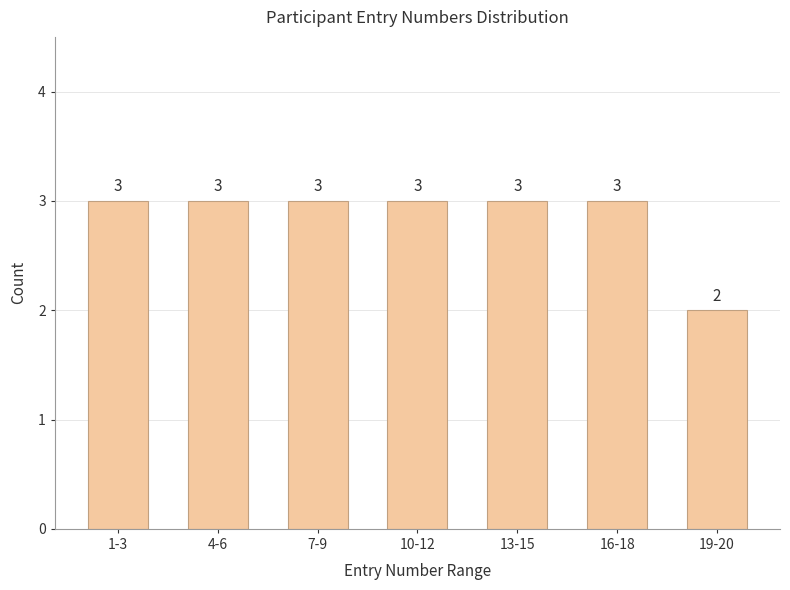

Reading right to left, extract all data points from this chart.

19-20=2	16-18=3	13-15=3	10-12=3	7-9=3	4-6=3	1-3=3